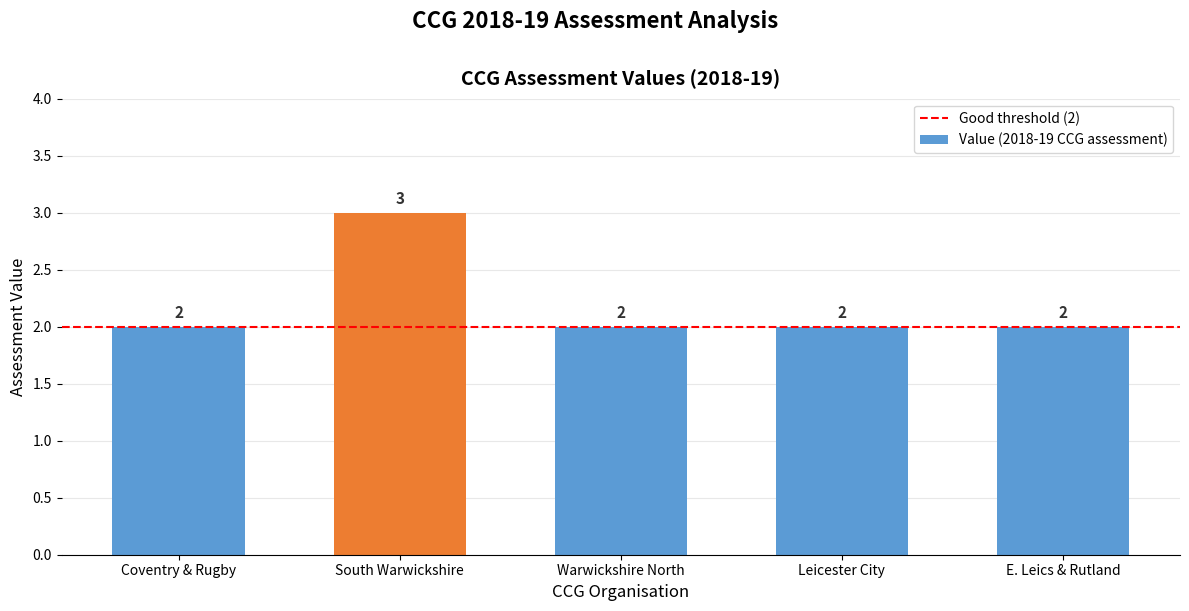

Which has a higher value, Leicester City or South Warwickshire?

South Warwickshire